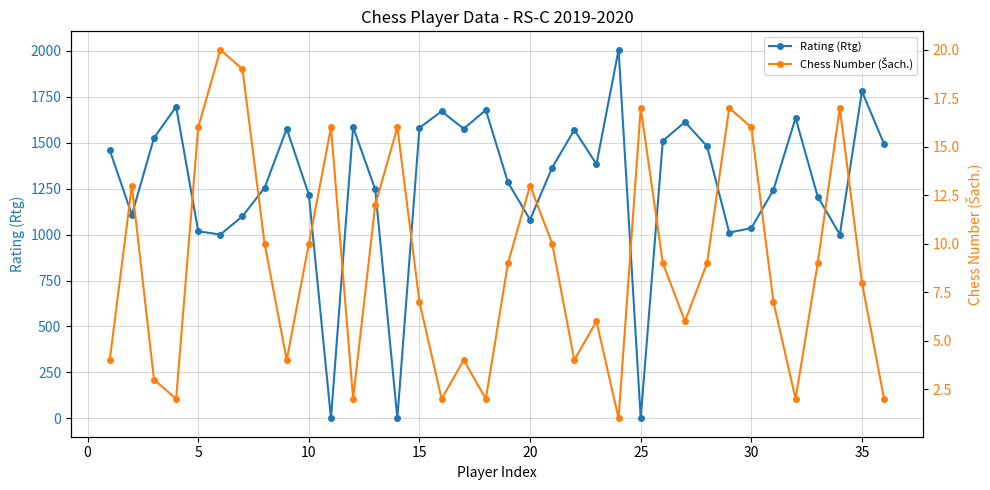

What is the lowest value of the Chess Number (Šach.) series?

1